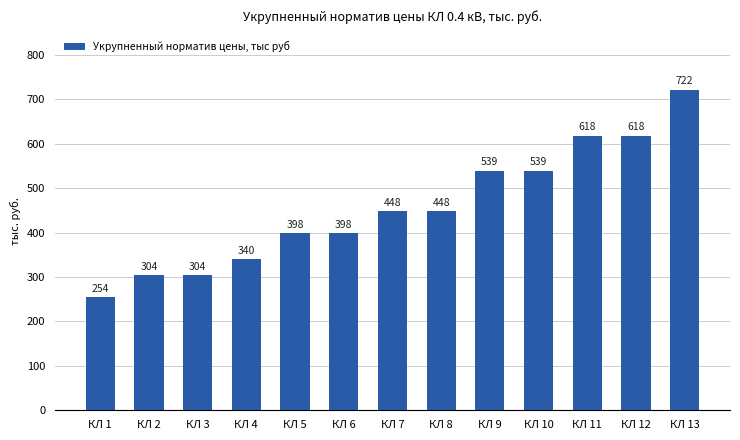

What is the difference between the second highest and minimum values?

364